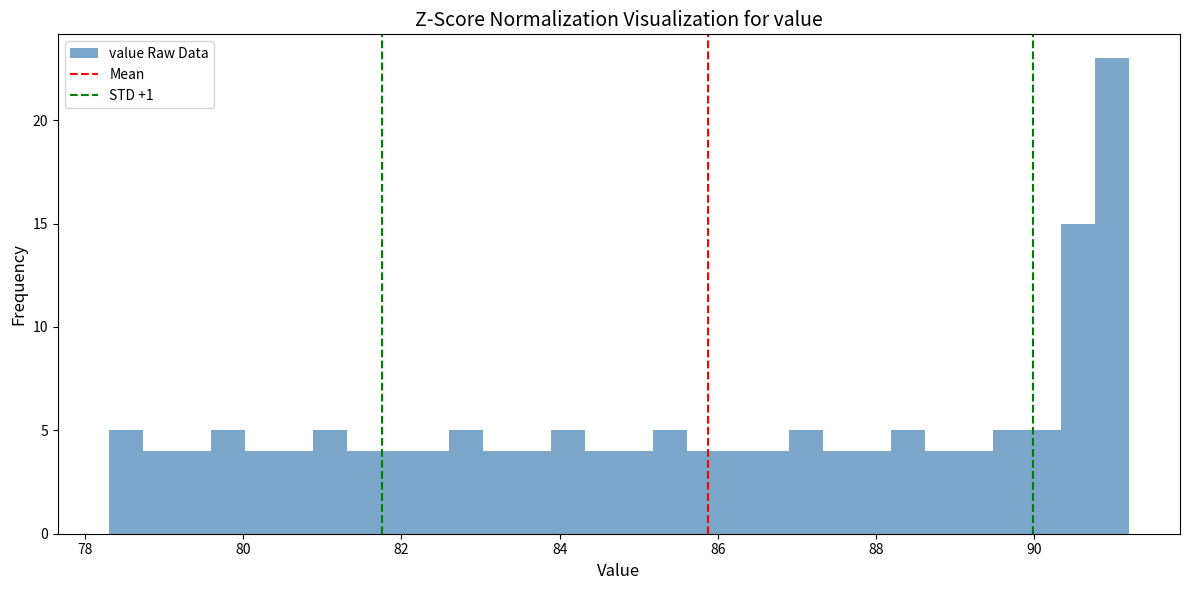

Read against the x-axis, roughly where is the centre of the tallest bar?

91.0